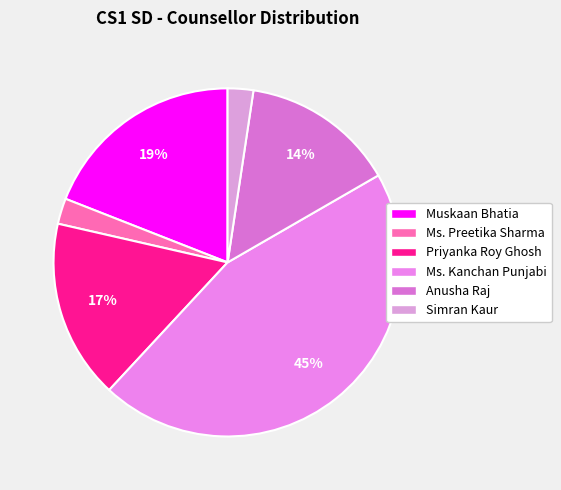

To the nearest percent, what percentage of the pie is Priyanka Roy Ghosh?

17%